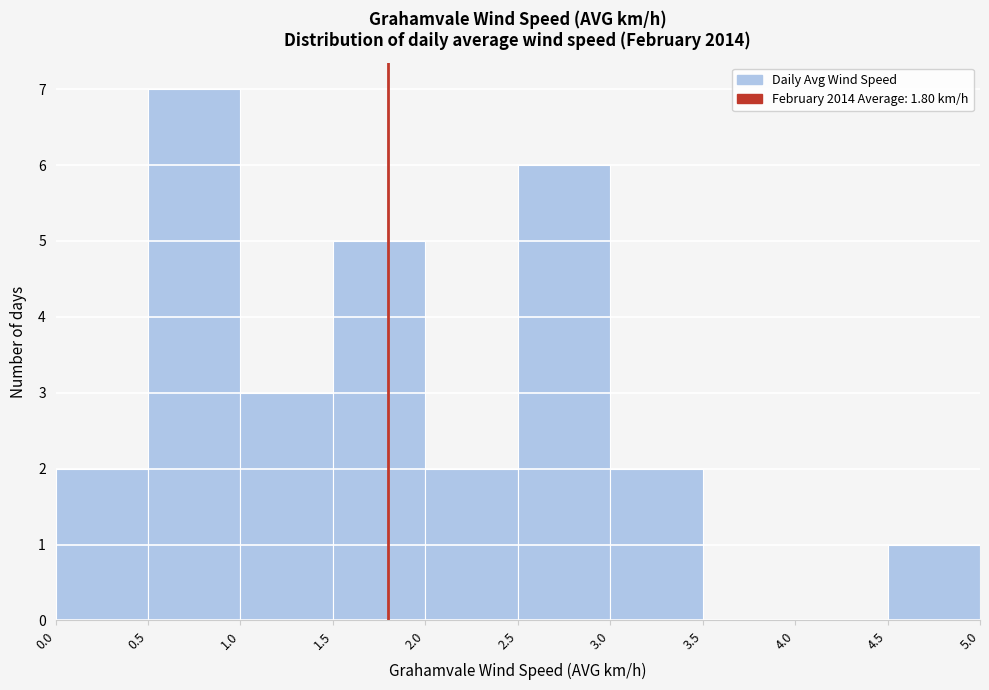

Reading left to right, transcribe this chart: for each bar, give the range it covers on the x-axis and its height. The values are not printed on the chart, so give them approximately, as read against the axis.

0.0 to 0.5: 2
0.5 to 1.0: 7
1.0 to 1.5: 3
1.5 to 2.0: 5
2.0 to 2.5: 2
2.5 to 3.0: 6
3.0 to 3.5: 2
3.5 to 4.0: 0
4.0 to 4.5: 0
4.5 to 5.0: 1